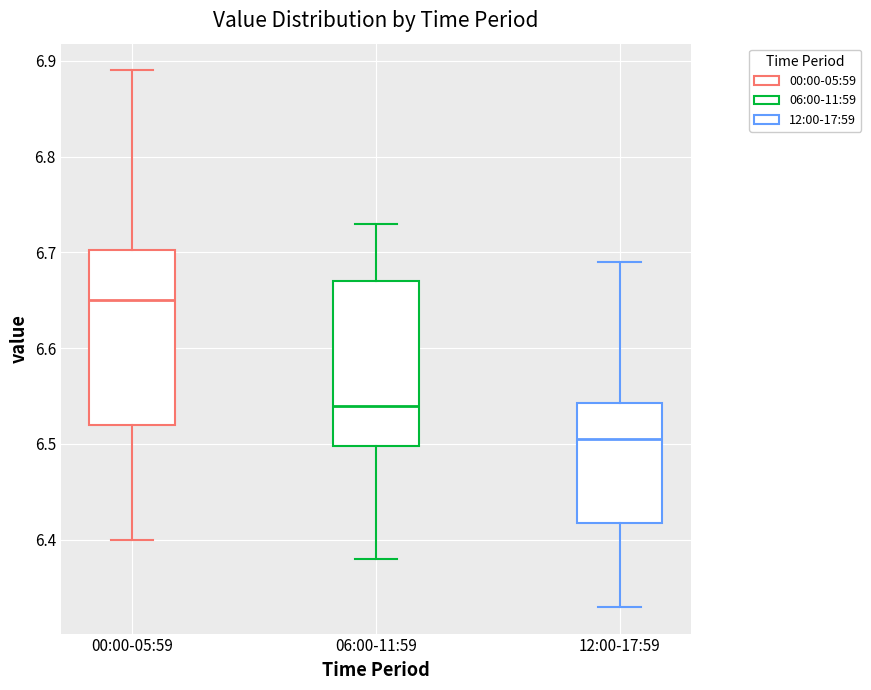

Reading left to right, read every box against the y-axis: the position of its median line, the range the box covers, and the ends of its whiskers. The values are not printed on the chart, so give them approximately, as read against the axis.

00:00-05:59: median 6.65, box 6.52 to 6.70, whiskers 6.40 to 6.89
06:00-11:59: median 6.54, box 6.50 to 6.67, whiskers 6.38 to 6.73
12:00-17:59: median 6.51, box 6.42 to 6.54, whiskers 6.33 to 6.69